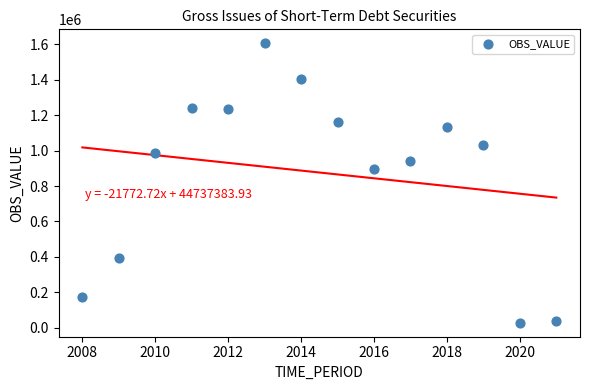

What Y value in the scatter plot is closest to 816880?

894512.1